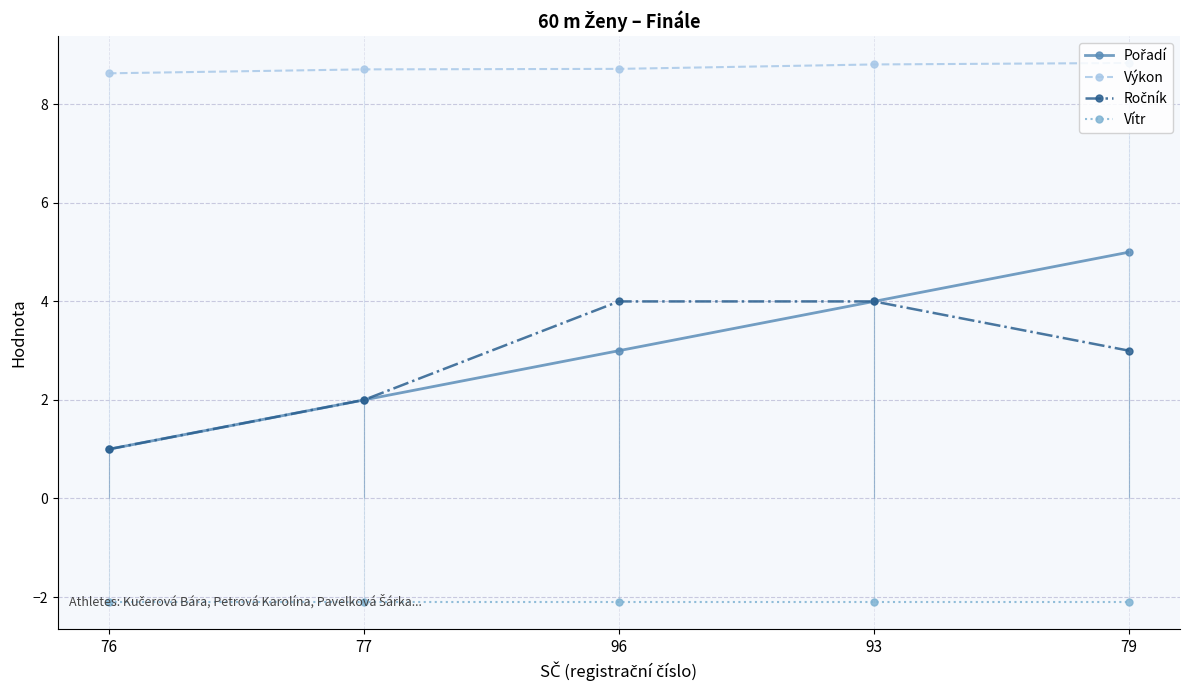

How many data points does each series have?

5